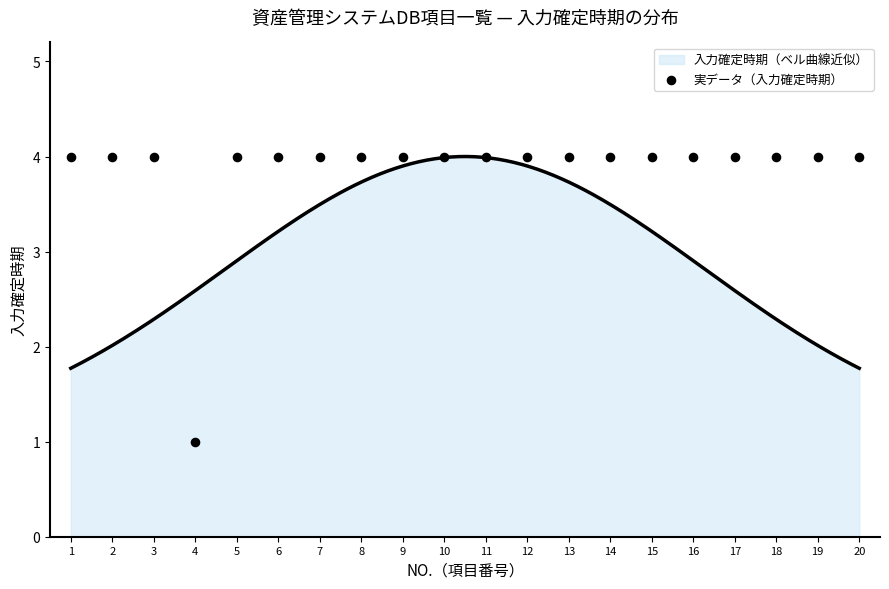

Which has a higher value, 18 or 7?

18